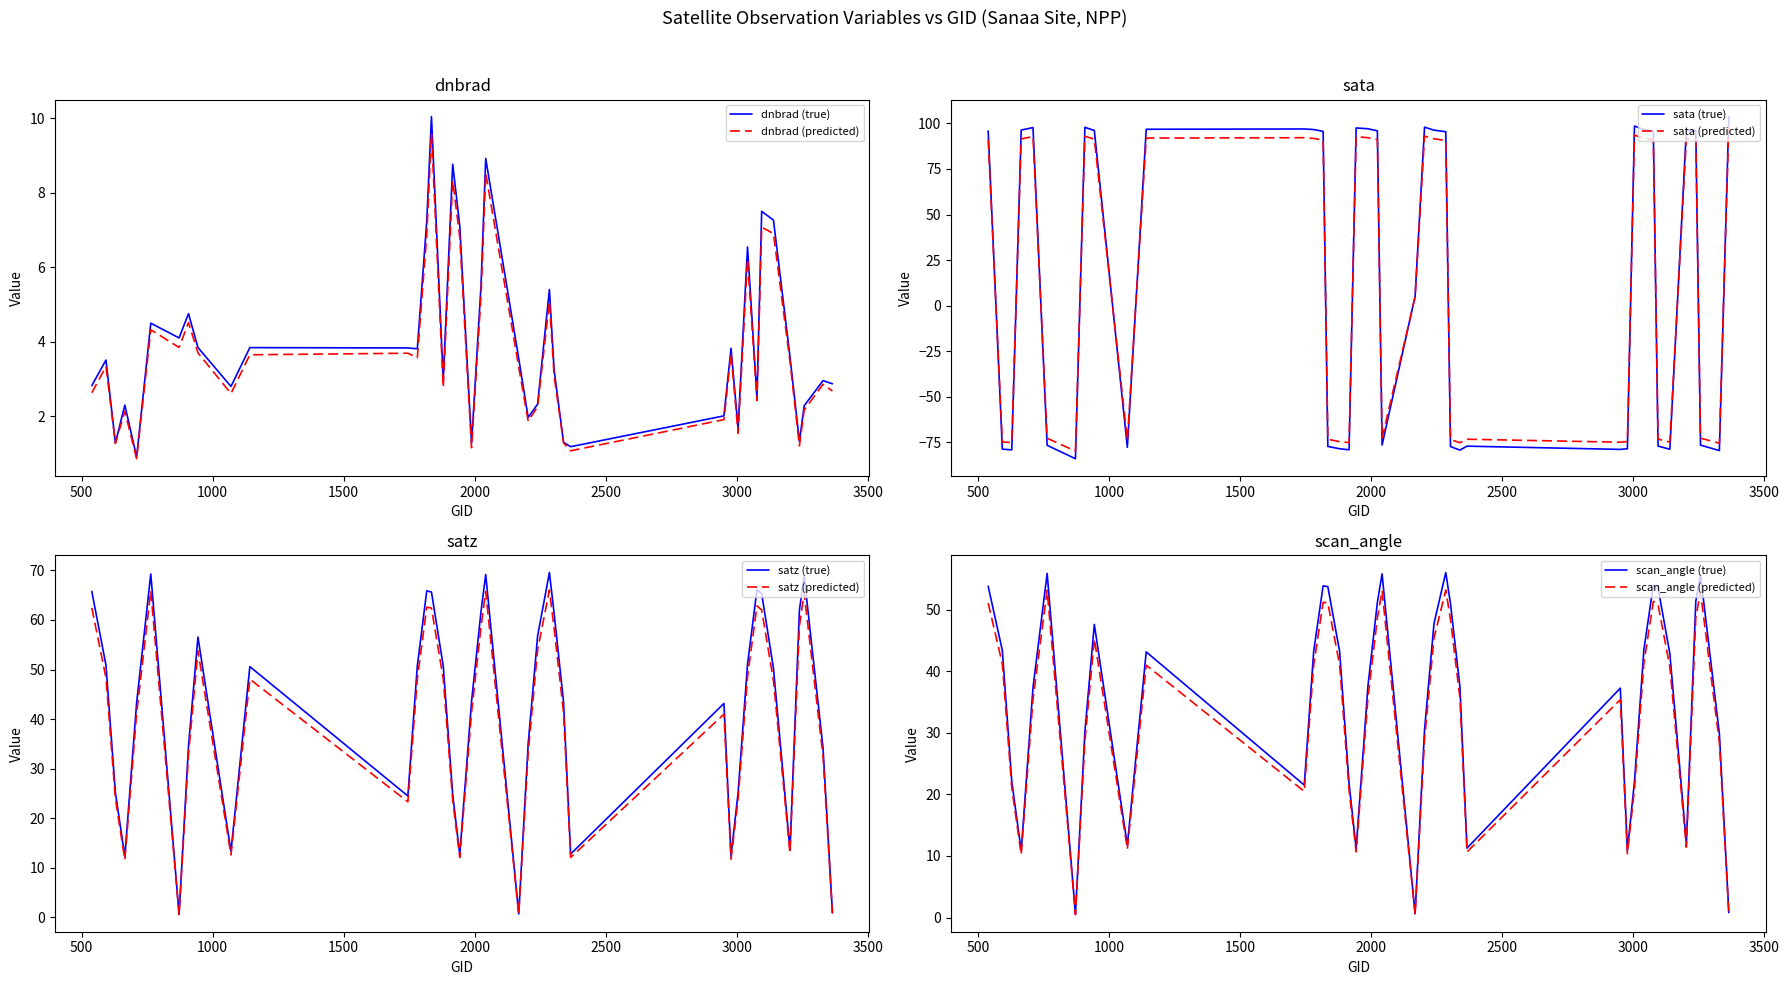

What is the maximum value for satz (predicted)?

66.0